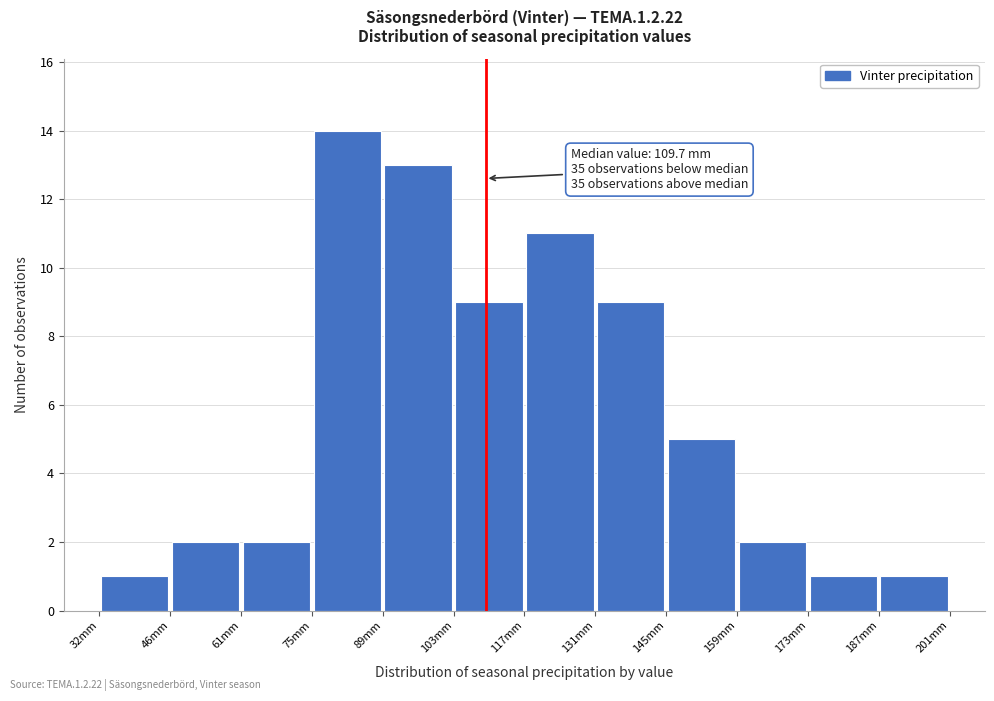

Over which range of the x-axis is the bar tallest?

76 to 90